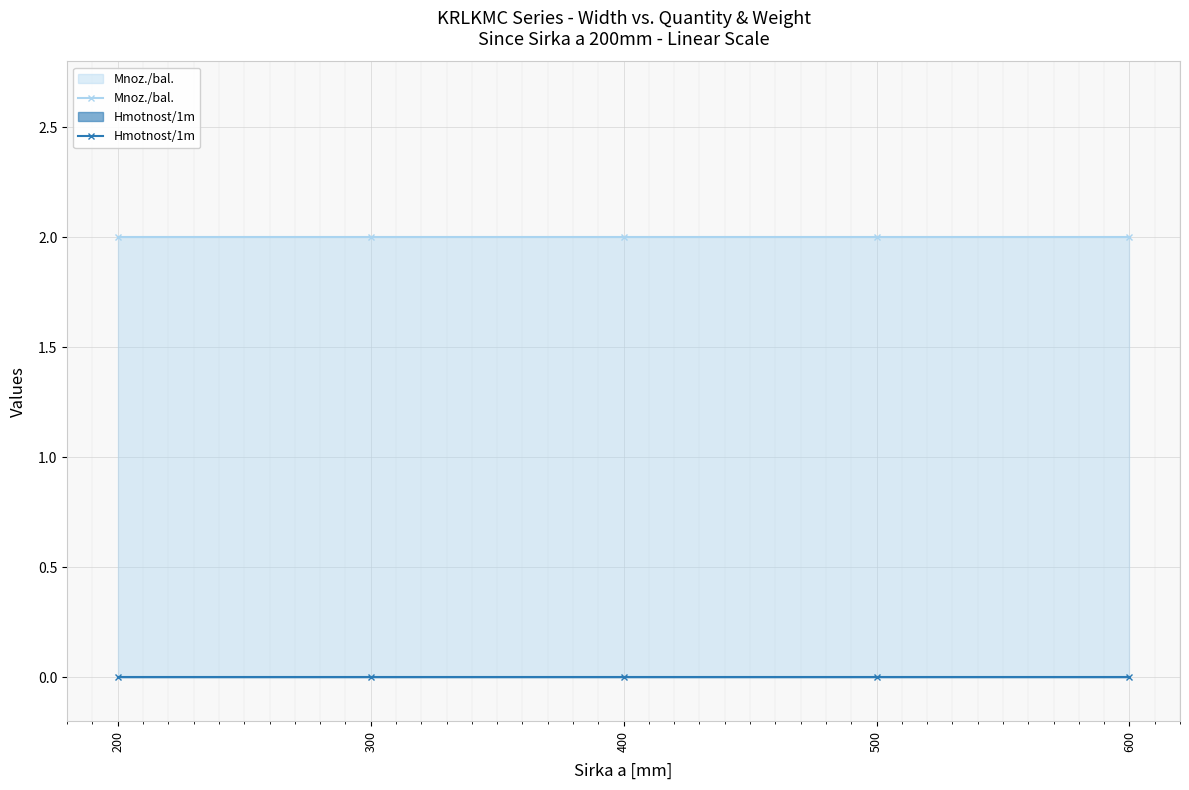

True or false: Mnoz./bal. and Hmotnost/1m intersect in this chart.

False